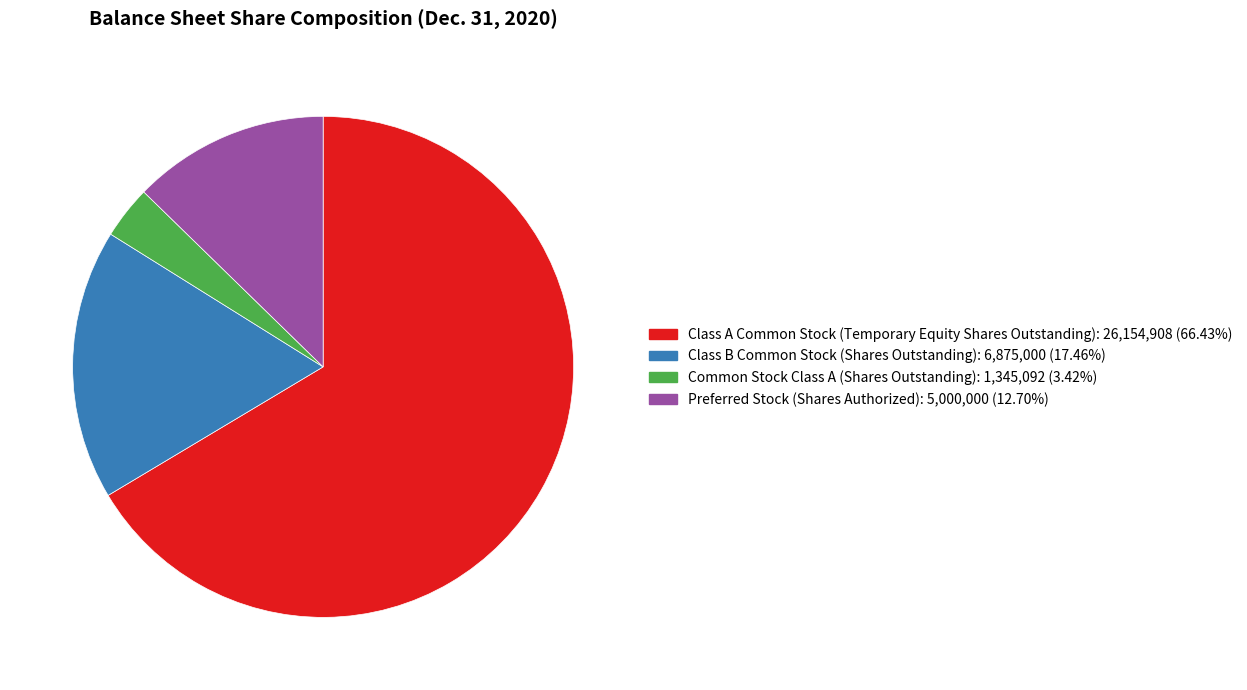

Does Class A Common Stock (Temporary Equity Shares Outstanding) account for over 50% of the chart?

Yes